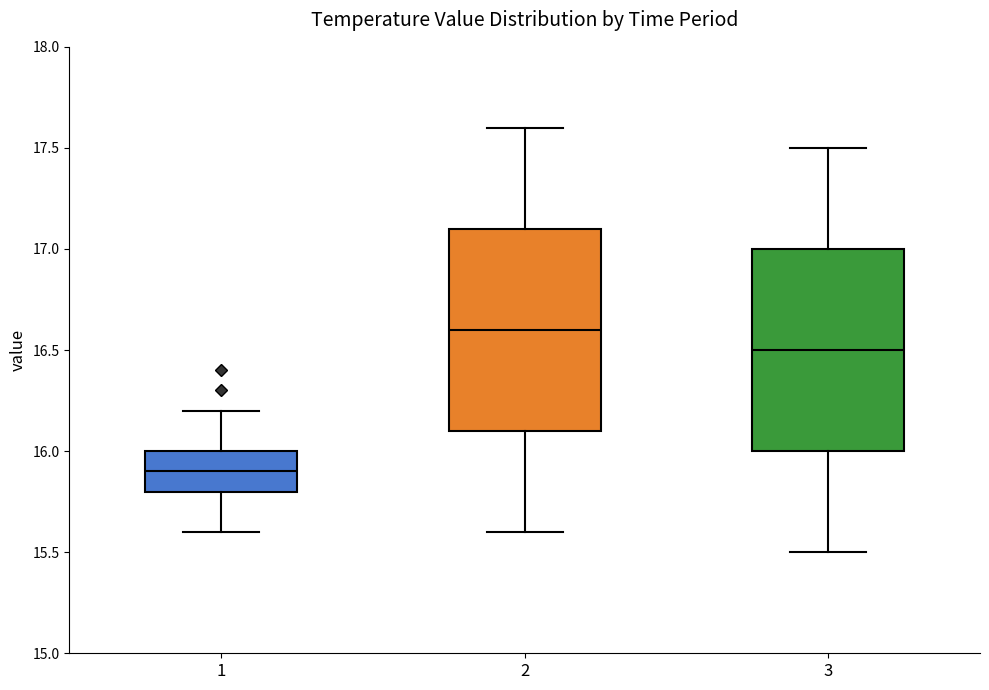

Reading left to right, read every box against the y-axis: the position of its median line, the range the box covers, and the ends of its whiskers. The values are not printed on the chart, so give them approximately, as read against the axis.

1: median 15.9, box 15.8 to 16.0, whiskers 15.6 to 16.2
2: median 16.6, box 16.1 to 17.1, whiskers 15.6 to 17.6
3: median 16.5, box 16.0 to 17.0, whiskers 15.5 to 17.5